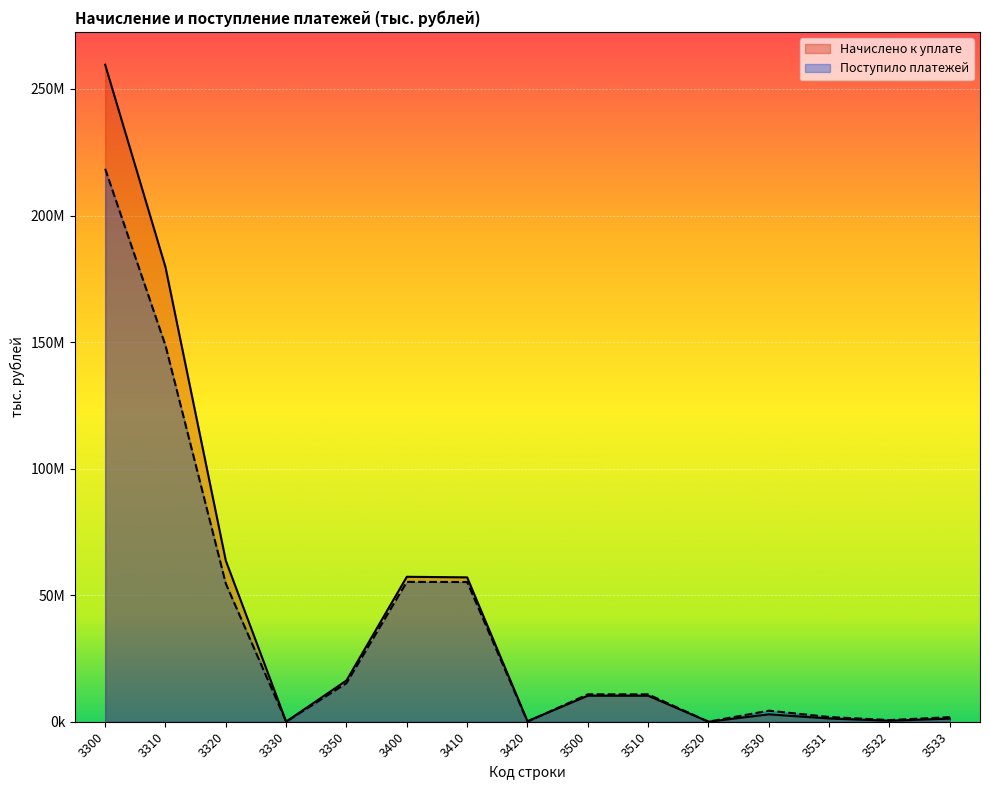

The Поступило платежей series shows 1903905 at 3530. True or false?

False